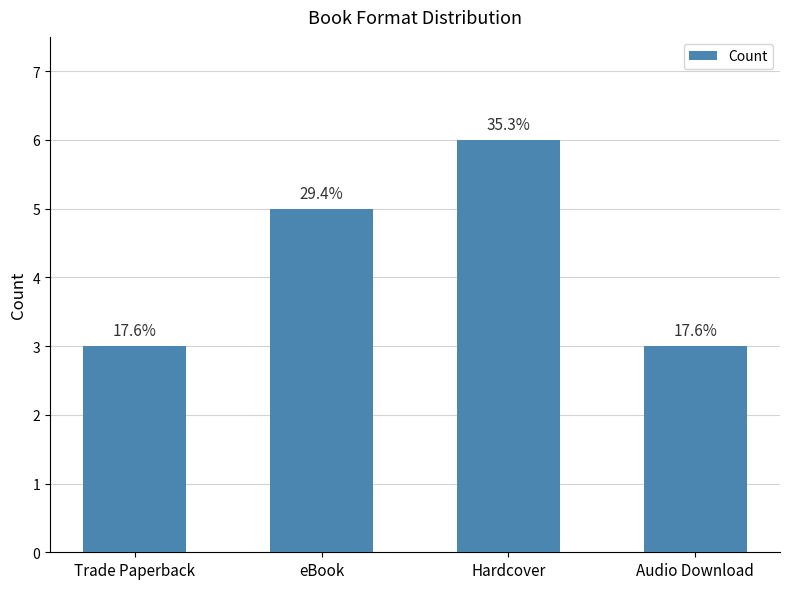

Reading right to left, what are all the values shown in this chart?

3	6	5	3